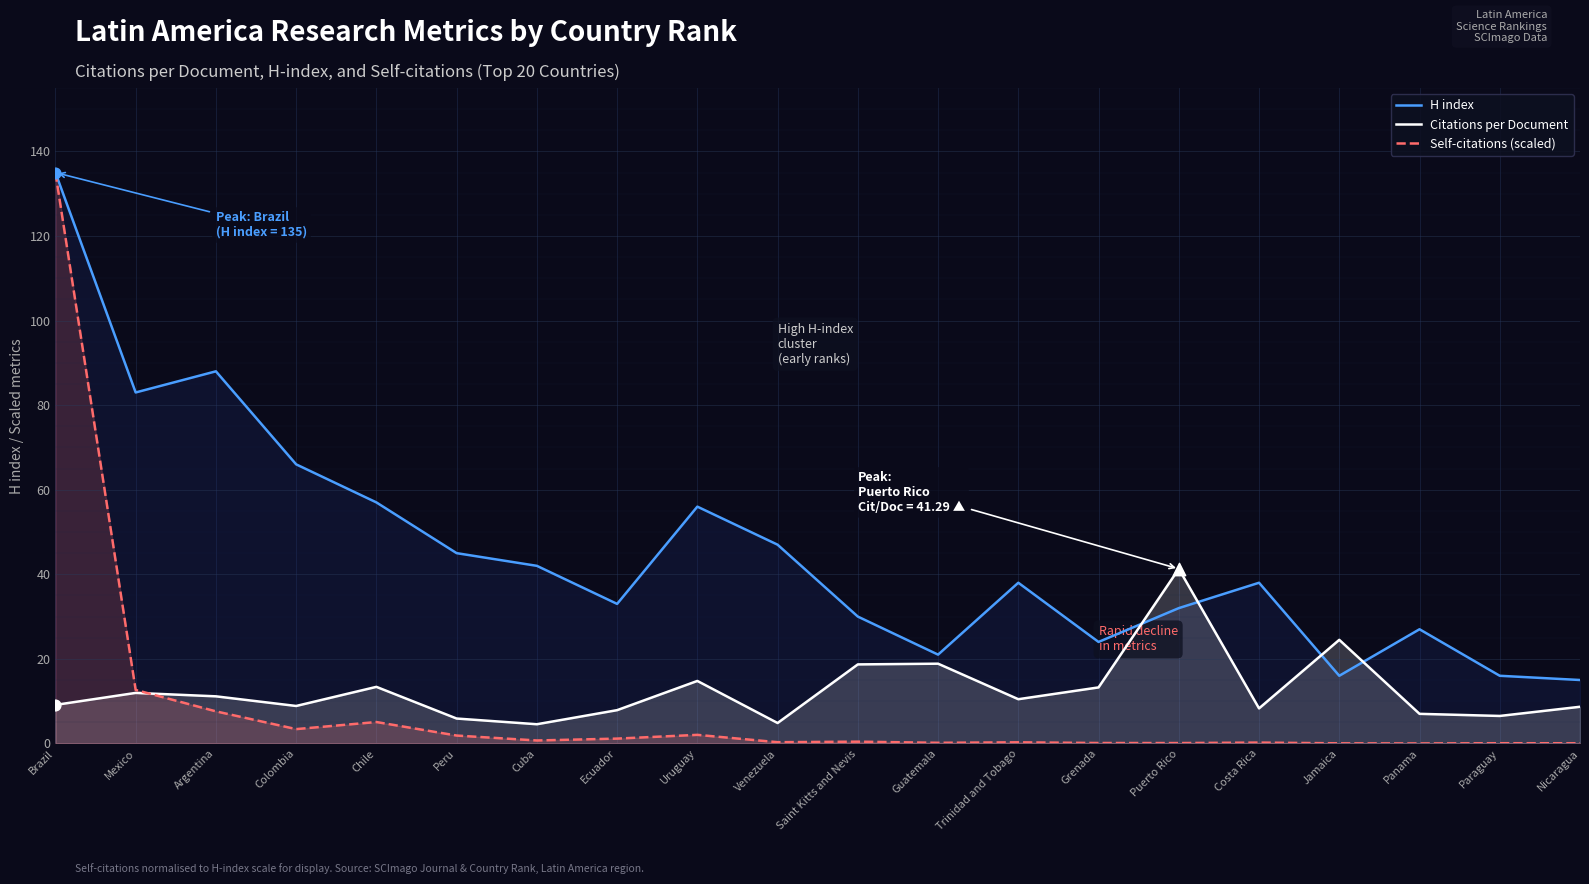

Which series has the largest total across all categories?

H index